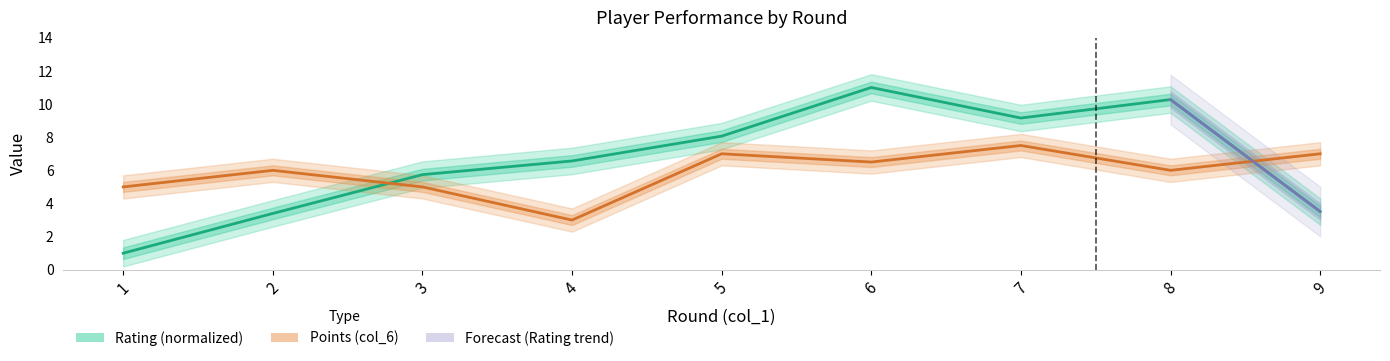

Which series ends up on top after the final intersection of Points (col_6) and Rating (col_4)?

Points (col_6)